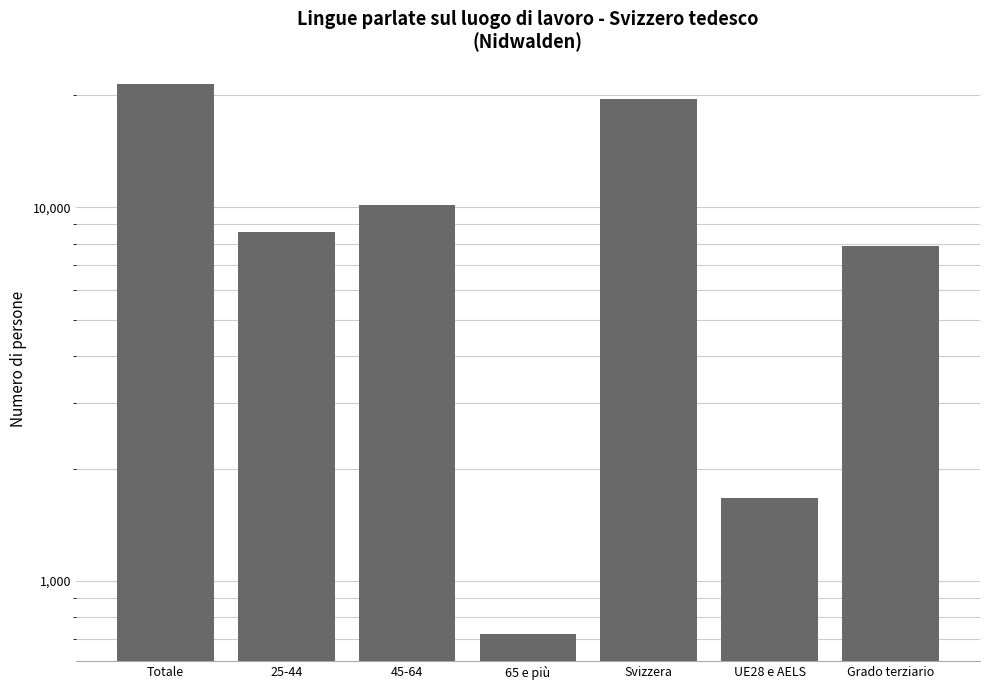

List the labels in order of value, smallest first.

65 e più, UE28 e AELS, Grado terziario, 25-44, 45-64, Svizzera, Totale